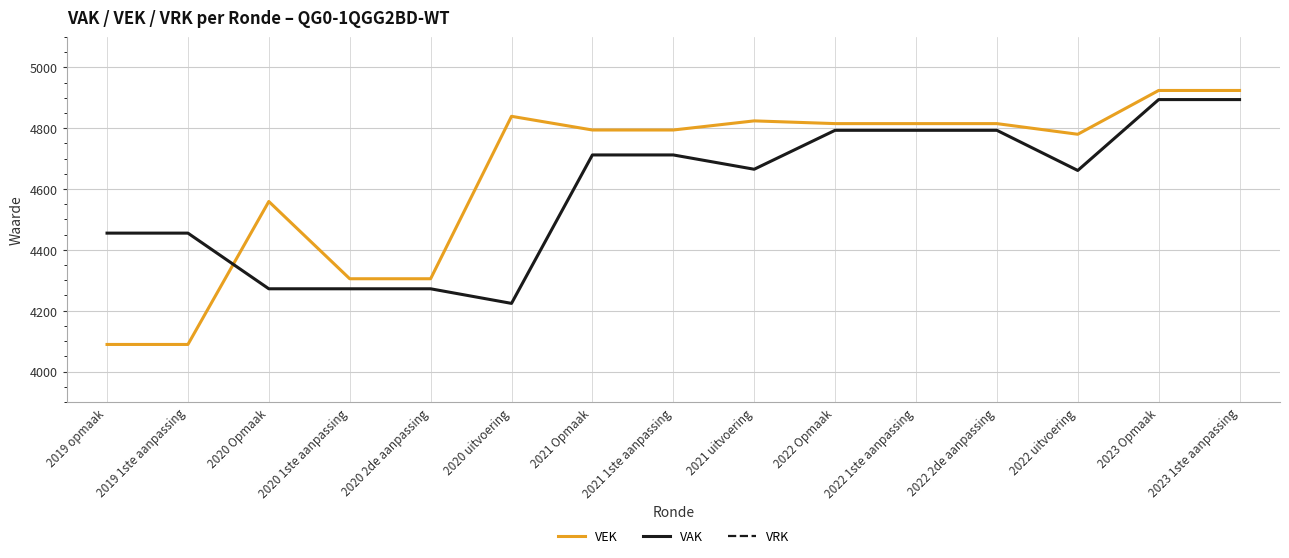

True or false: VEK has a value of 6353 at 2019 1ste aanpassing.

False